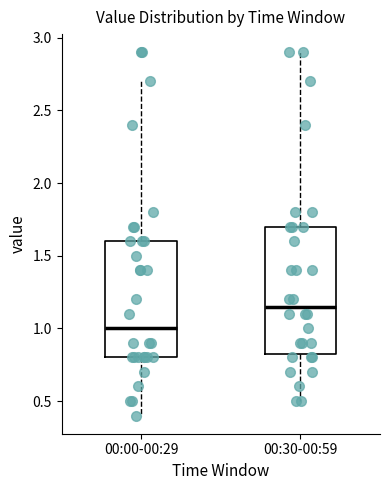

Which box is the tallest, from its lower edge to its upper edge?

00:30-00:59